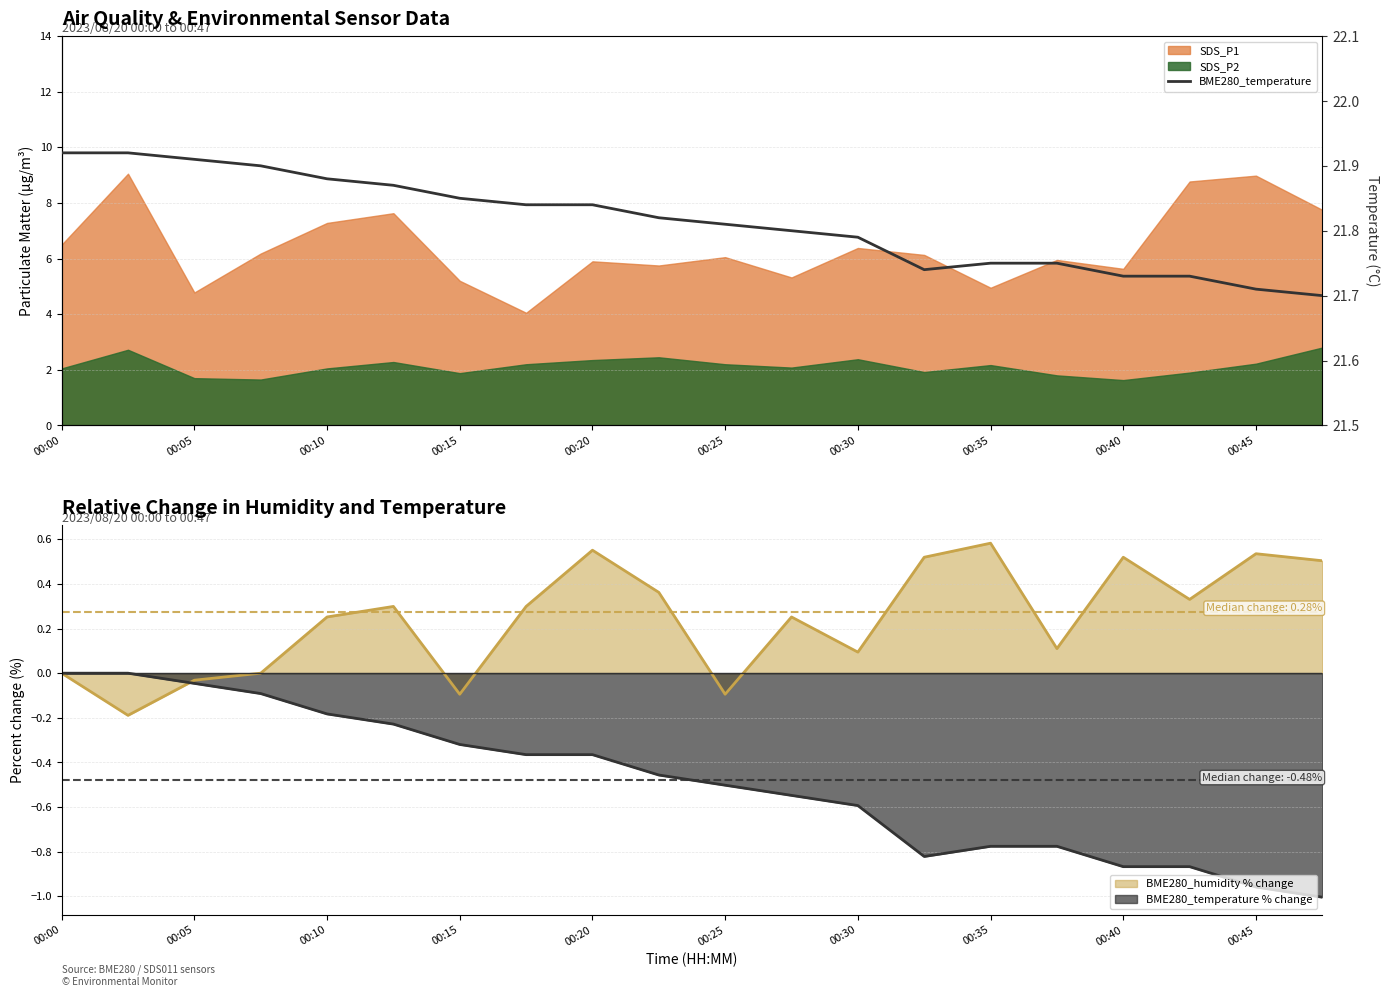

How many lines are shown in the chart?

1